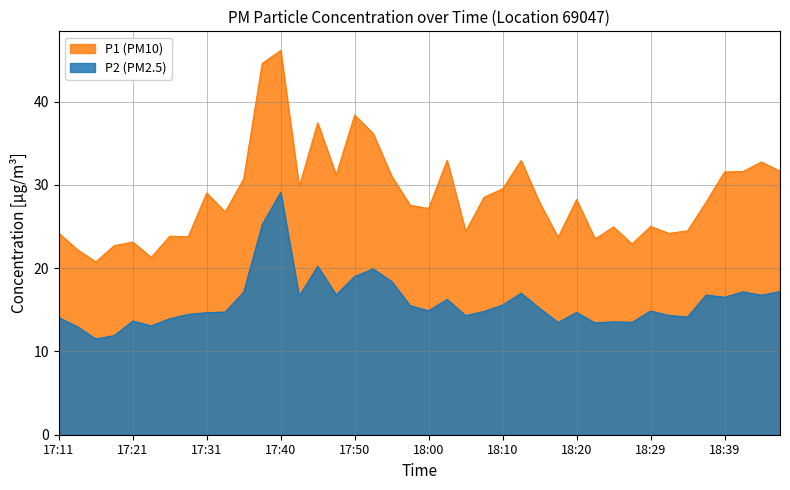

At which label is P2 closest to 20?

17:53